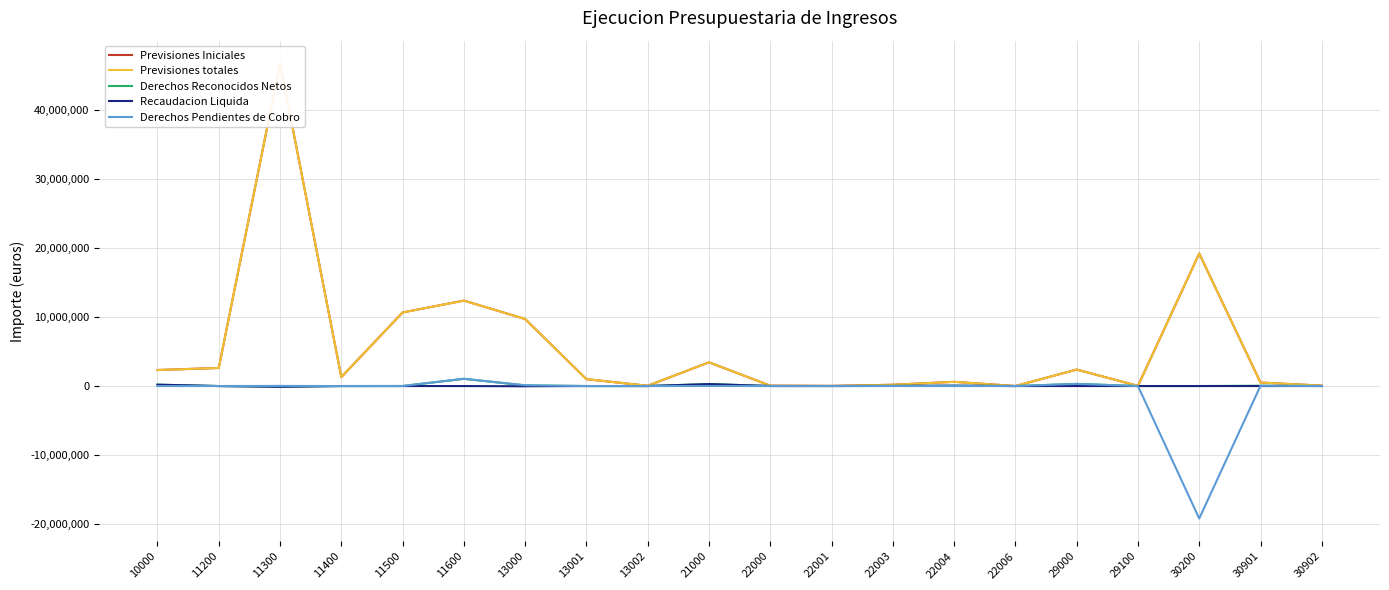

What value does the Recaudacion Liquida series have at 22004?

46772.8